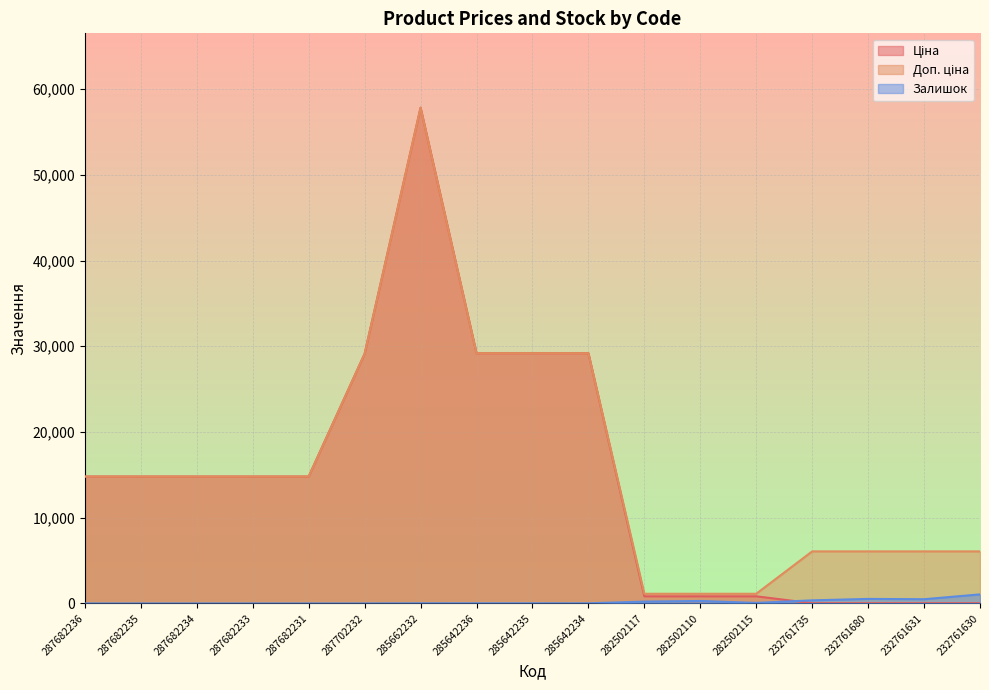

How many lines are shown in the chart?

3